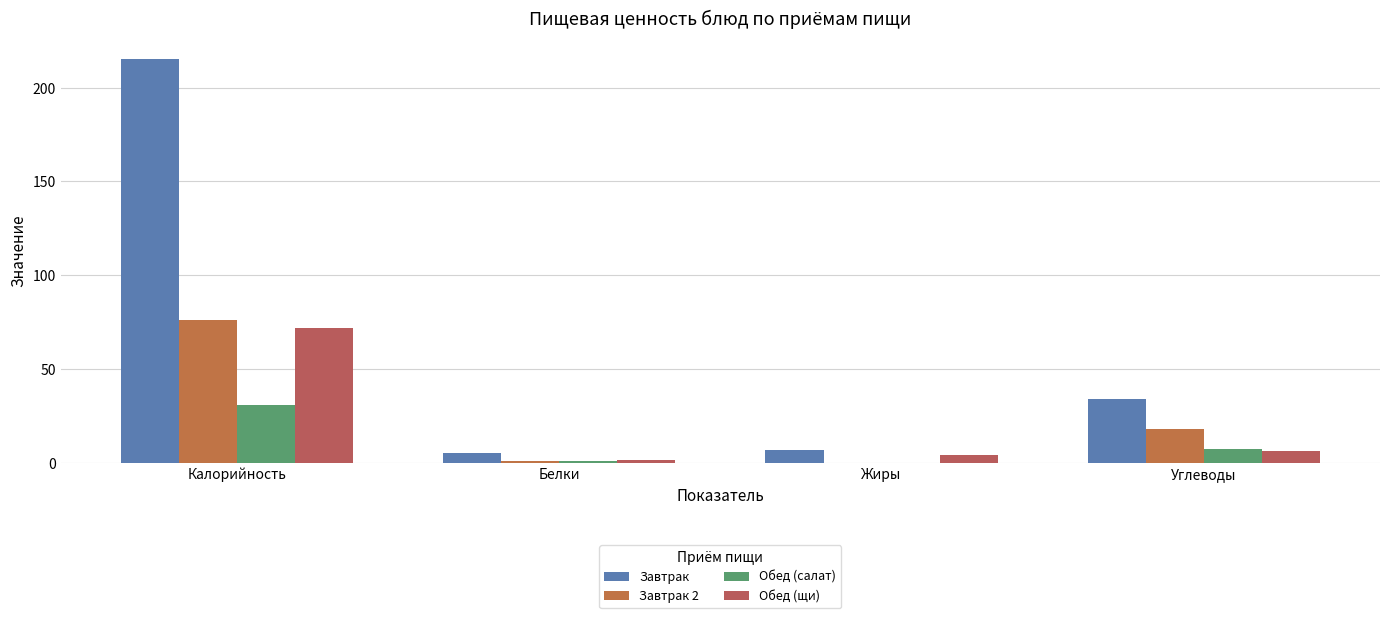

How many positive values does the Завтрак 2 series have?

3